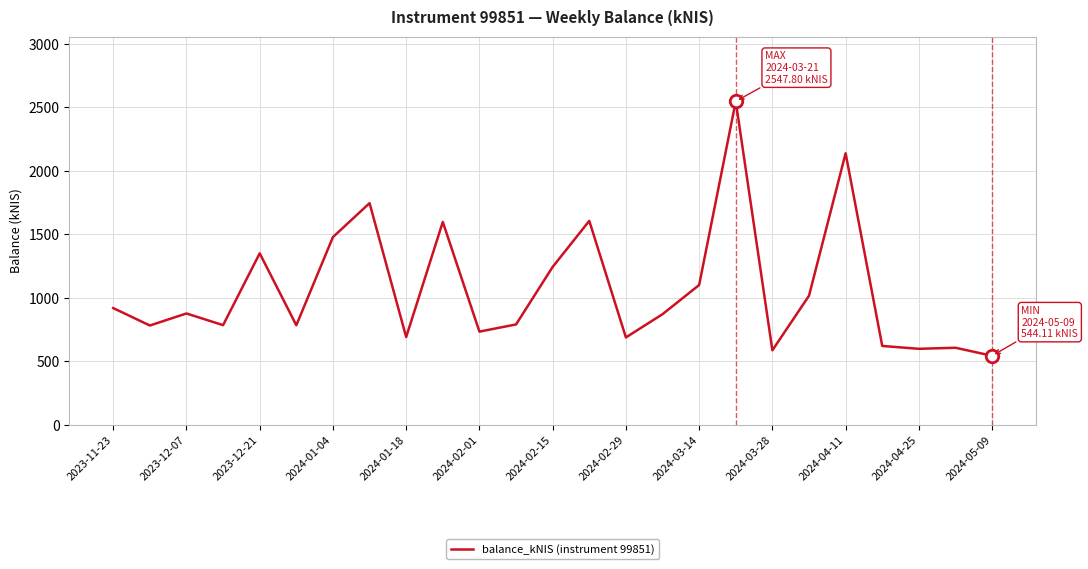

What is the difference between the maximum and minimum values?

2003.7